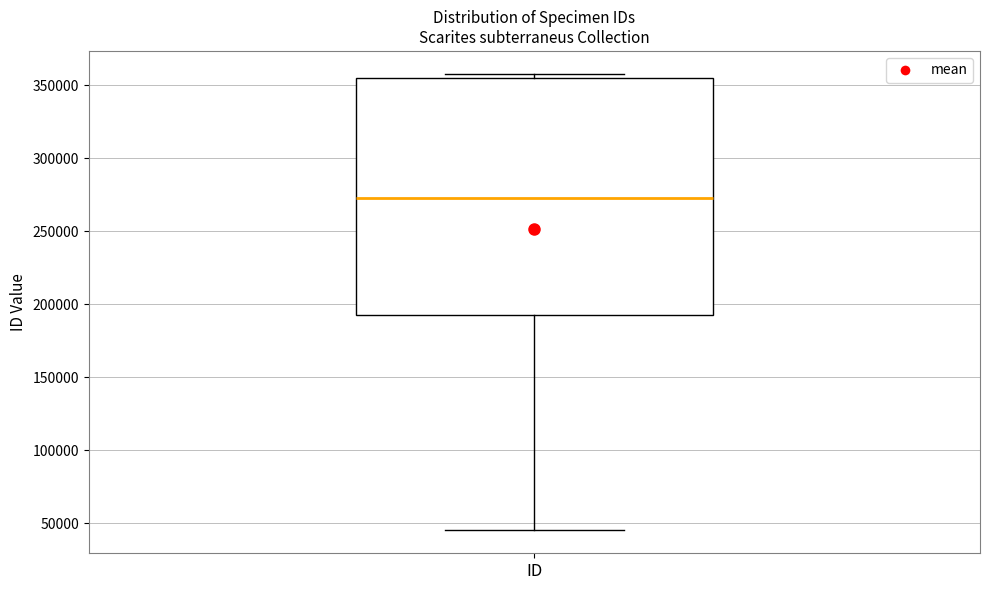

Read this box plot against the y-axis: the position of the median line, the range covered by the box, and the ends of both whiskers. The values are not printed on the chart, so give them approximately, as read against the axis.

median 275000, box 190000 to 355000, whiskers 45000 to 360000